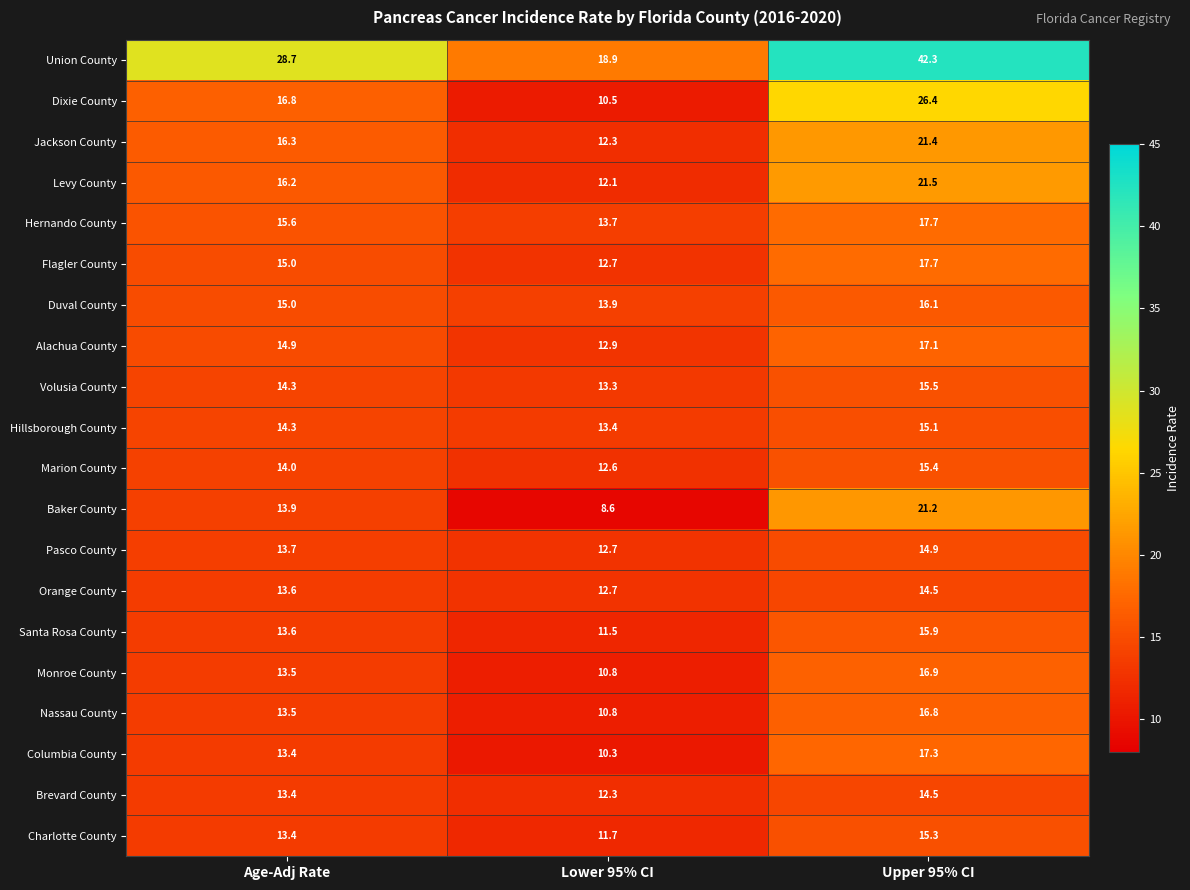

What is the total value across all series at Upper 95% CI?

373.5